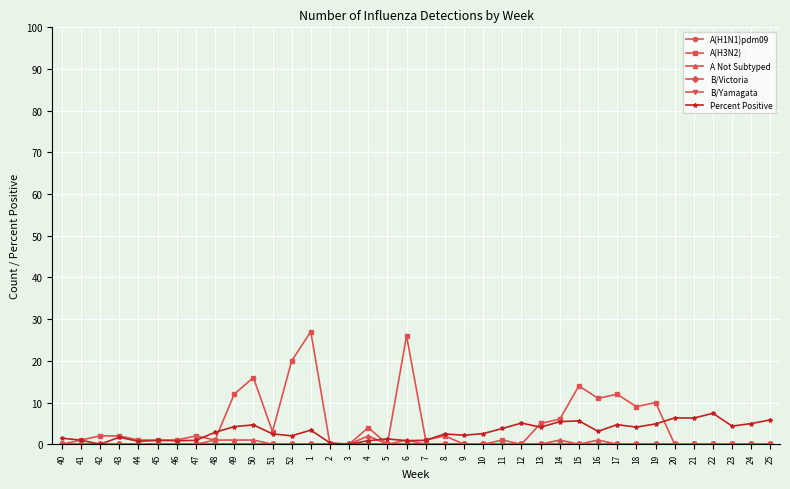

What is the average value of the Percent Positive series?

3.0